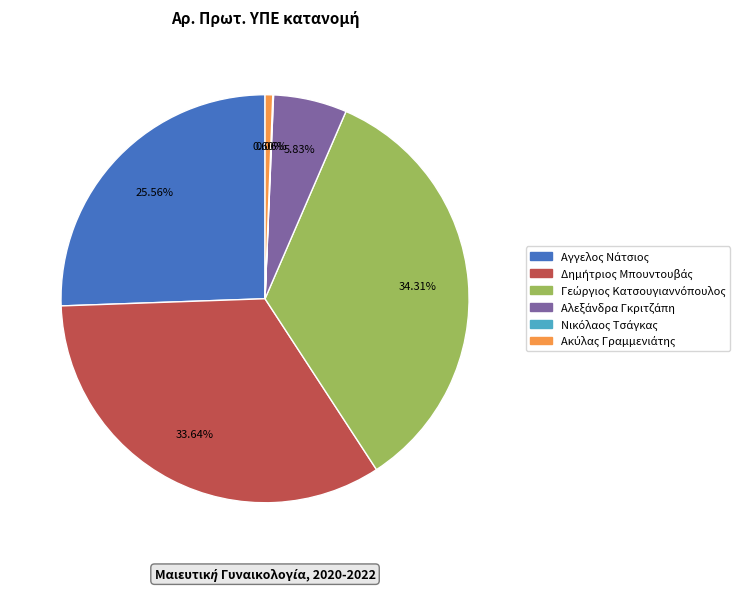

Is there any slice that represents more than half of the pie?

No